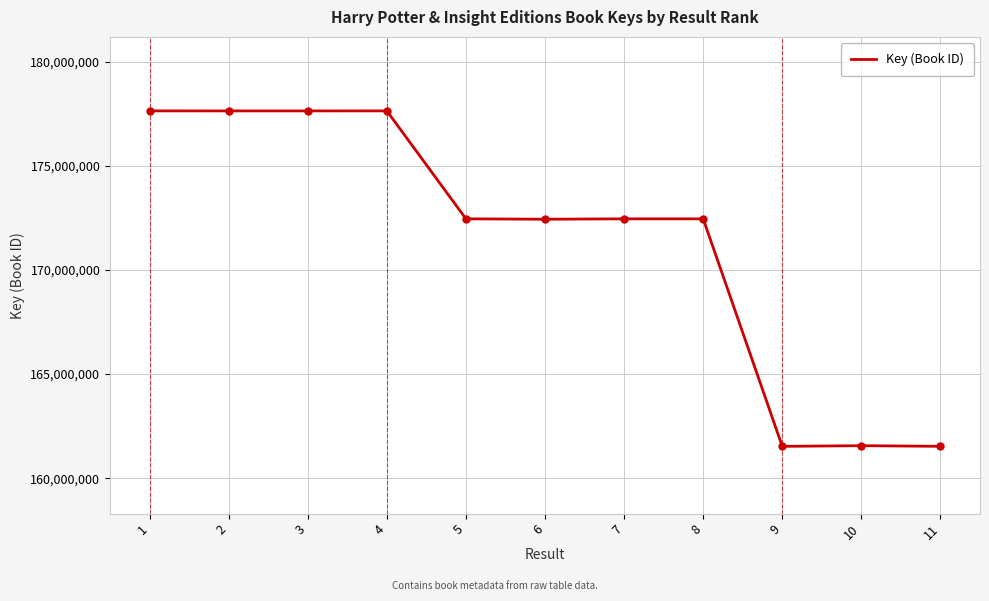

What is the difference between the values at 3 and 5?

5181364